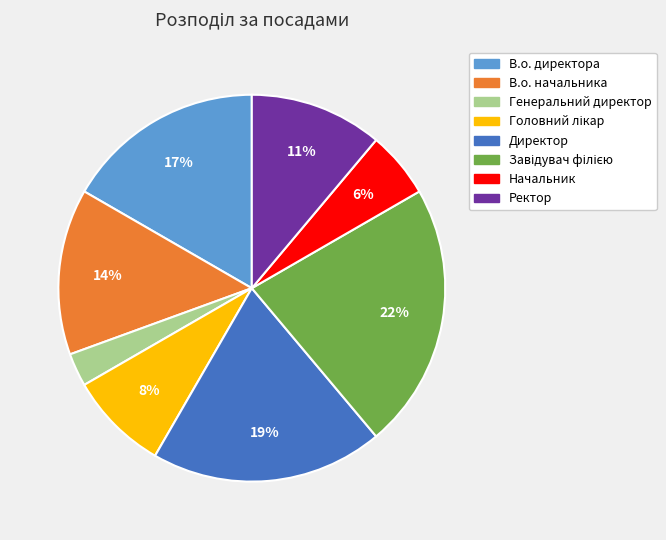

To the nearest percent, what is the average slice percentage?

12%